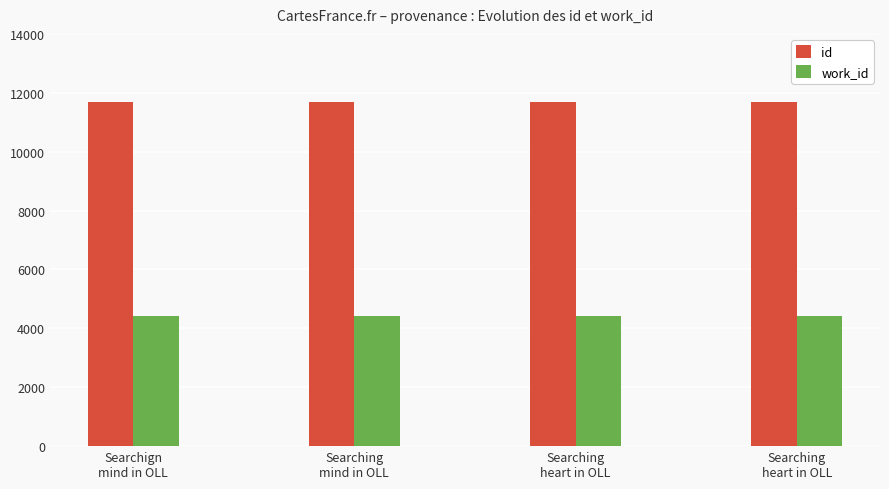

Between Searchign
mind in OLL and Searching
mind in OLL, which series saw the biggest shift?

id